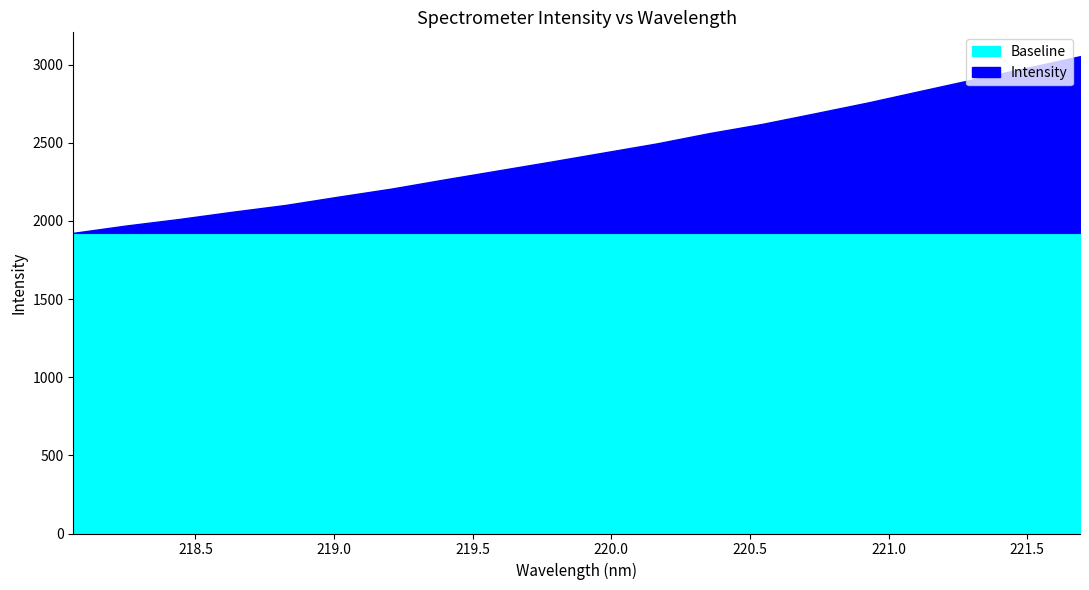

What is the smallest value displayed?

1924.0